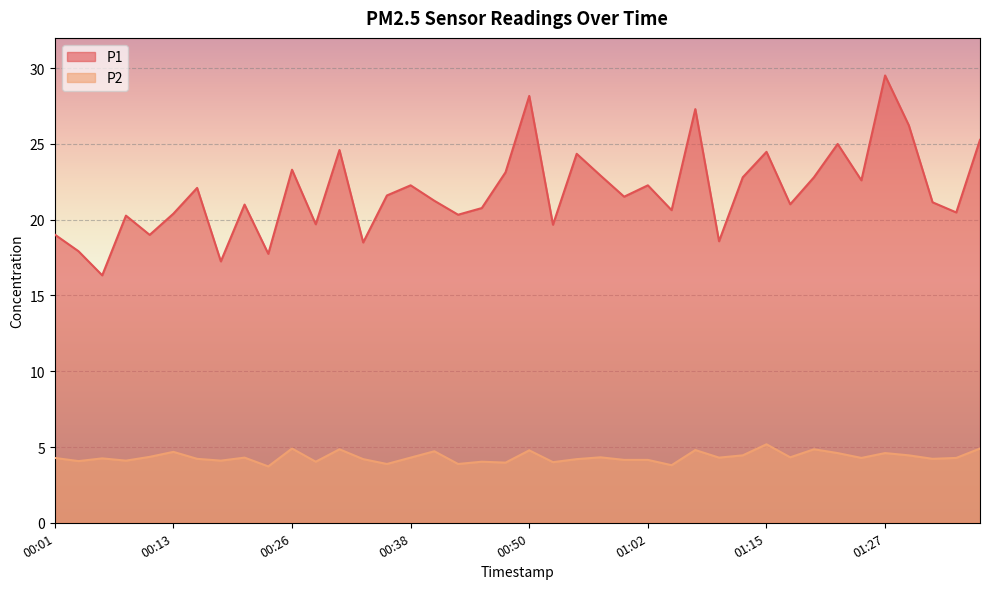

True or false: P2 has a value of 4.9 at 00:26.

True